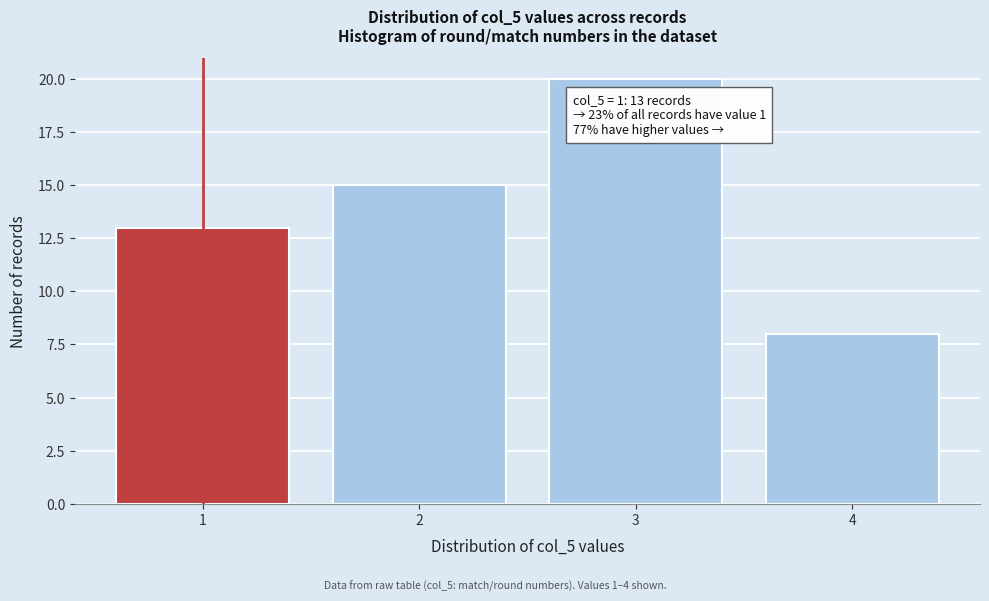

Reading left to right, what are all the values shown in this chart?

13	15	20	8